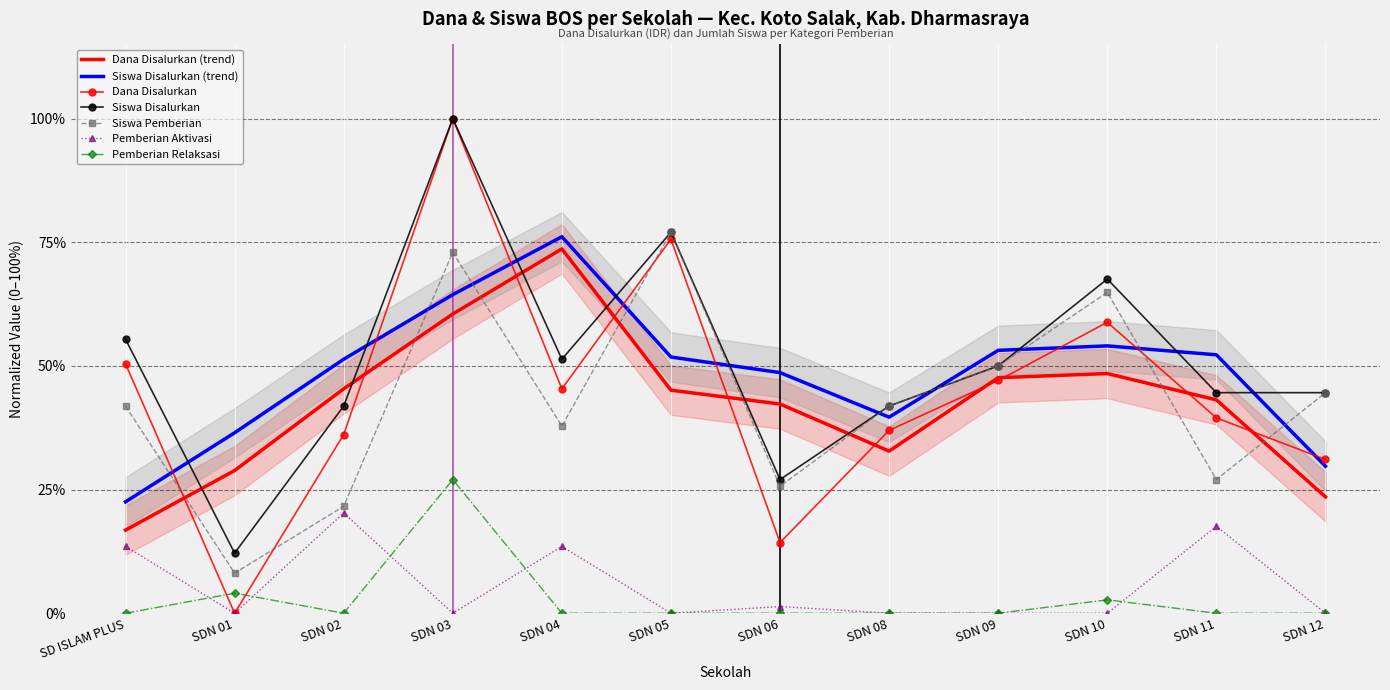

What is the average value of the Dana Disalurkan series?

44.6